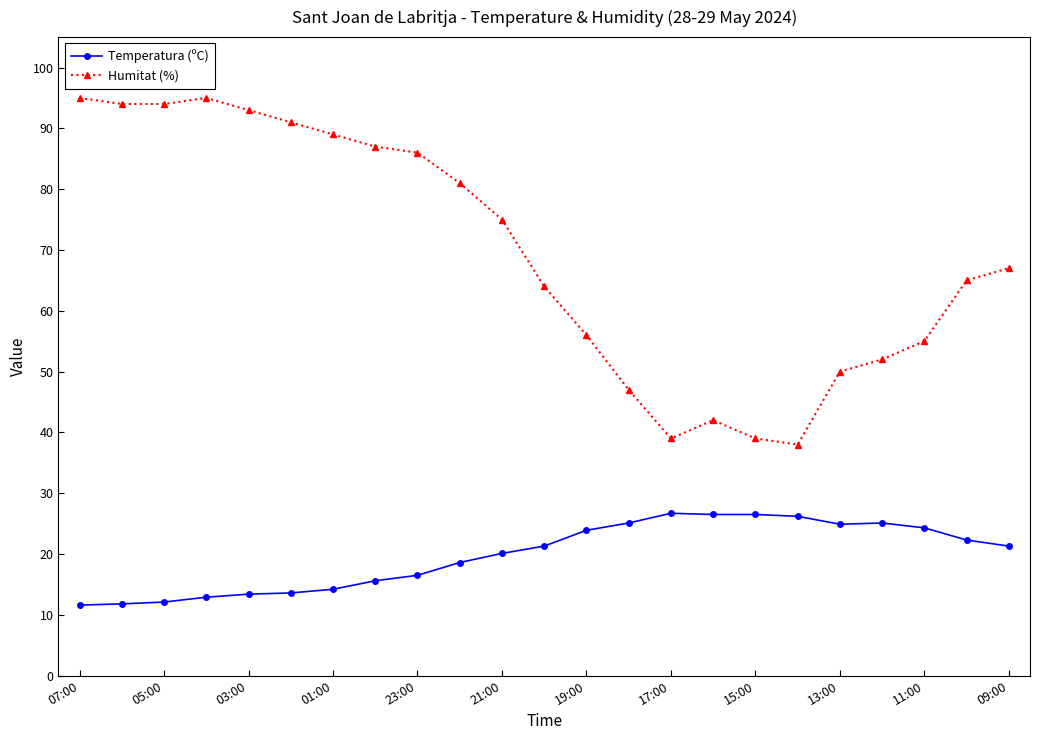

Rank the series by their average value, from highest to lowest.

Humitat (%), Temperatura (ºC)